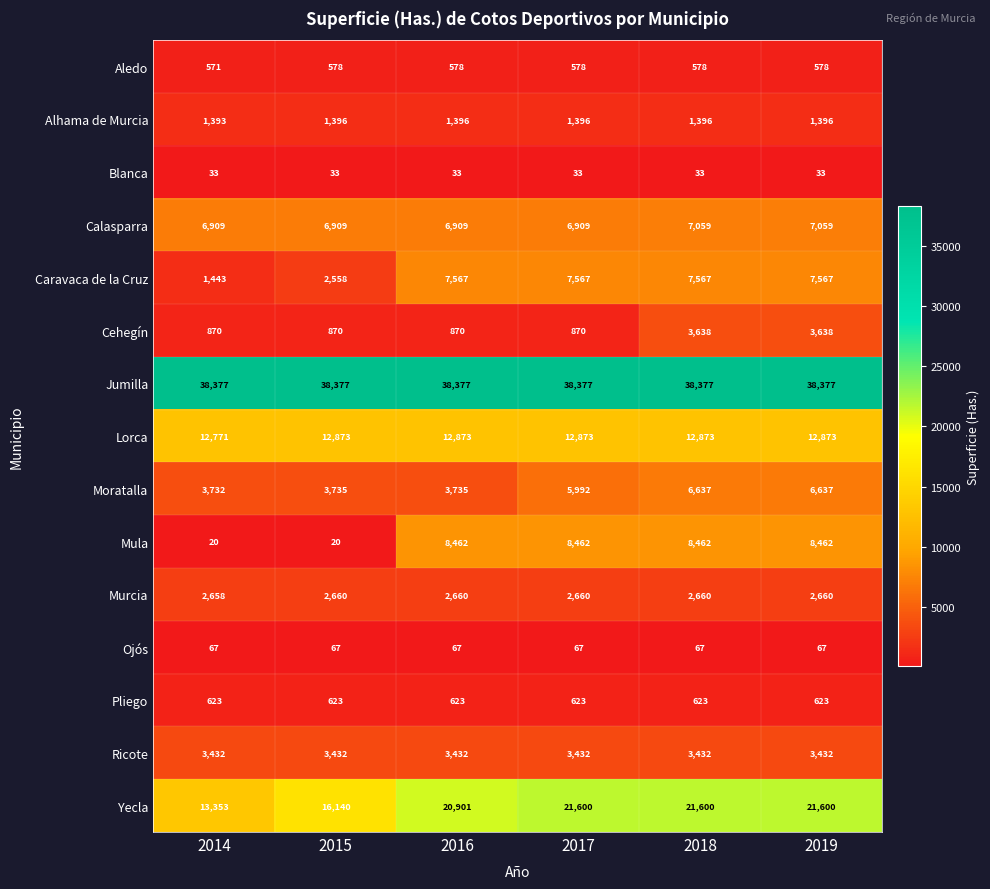

What is the difference between the second highest and minimum values in the Yecla series?

8247